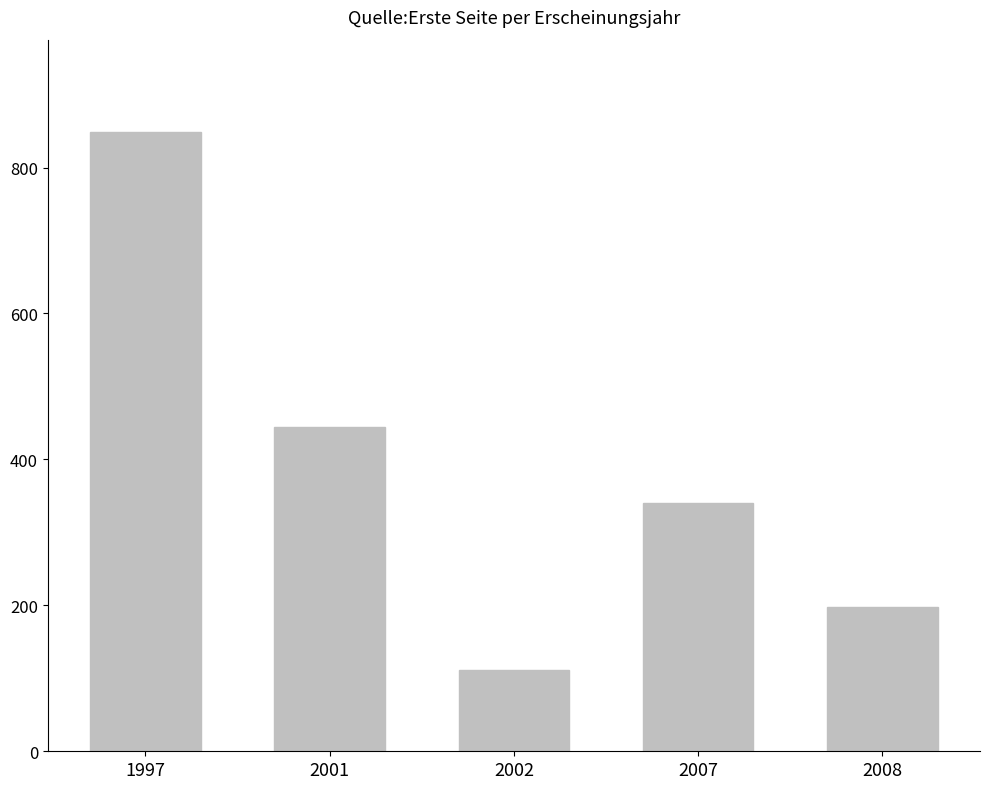

Approximately how many times larger is the value at 2002 compared to 2007?

0.3